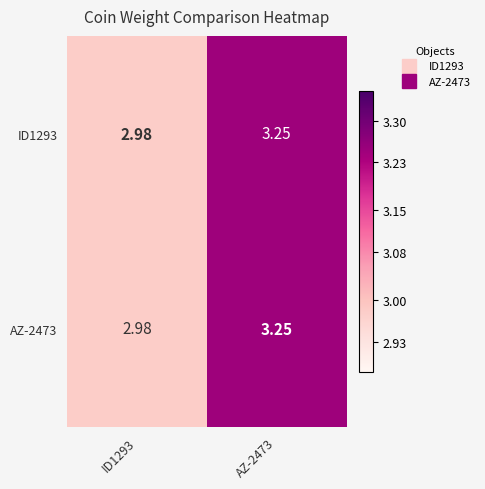

How many data points does each series have?

2